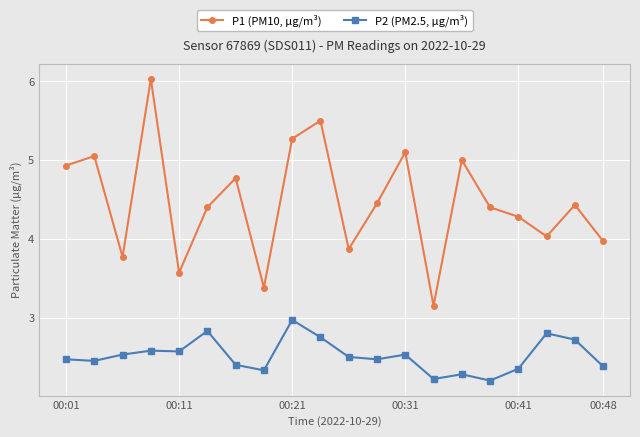

At how many categories does at least one series exceed 2?

20